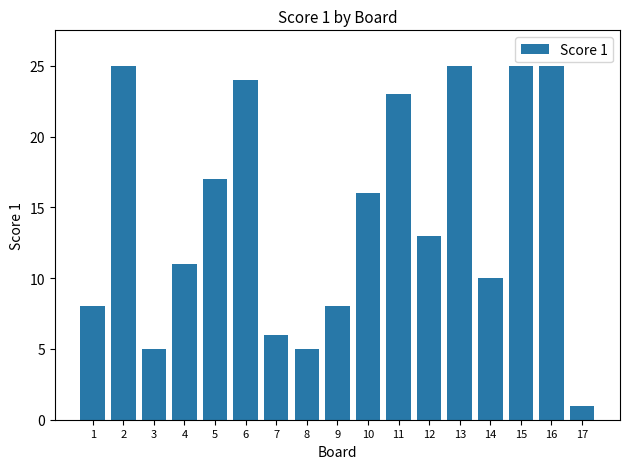

Approximately how many times larger is the value at 15 compared to 14?

2.5